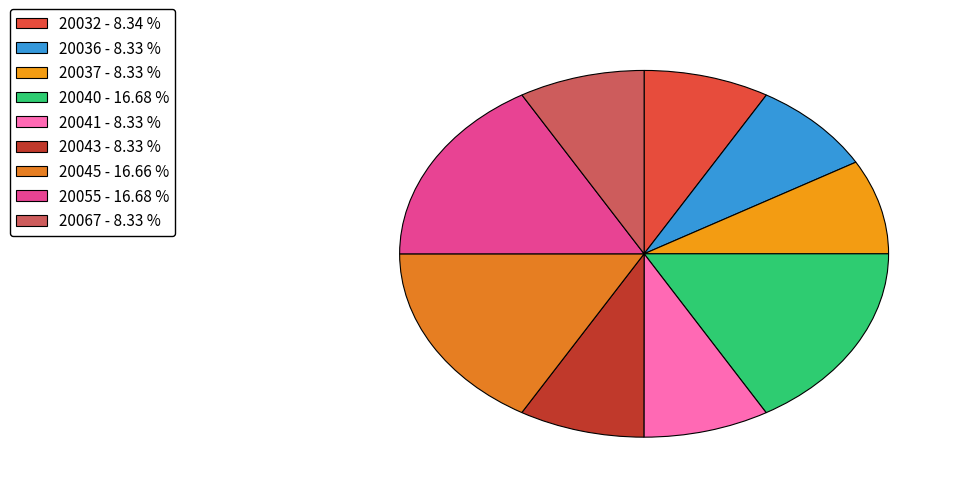

How many slices are in this pie chart?

9